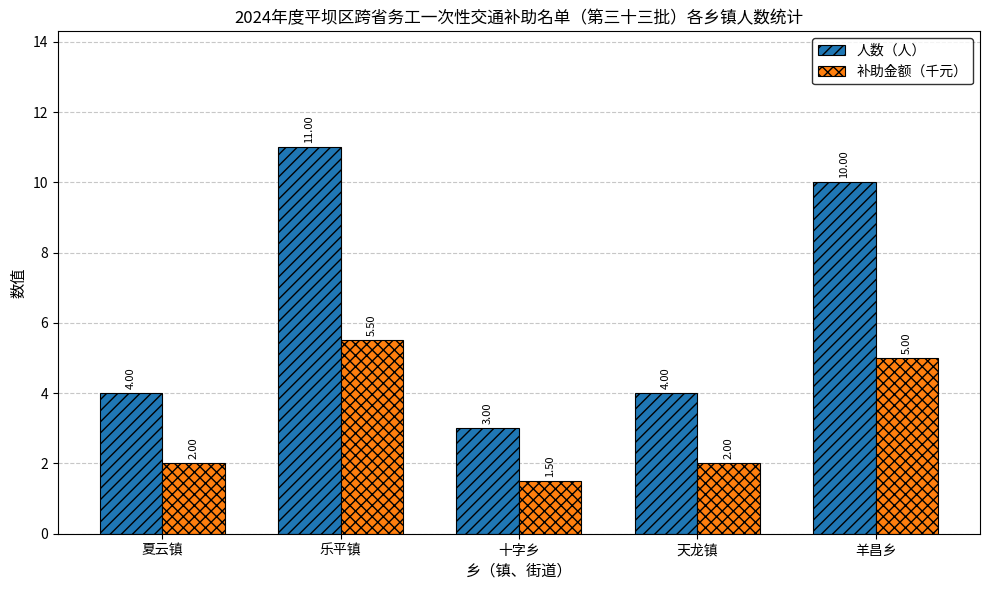

Which series changed the most between 十字乡 and 天龙镇?

人数（人）